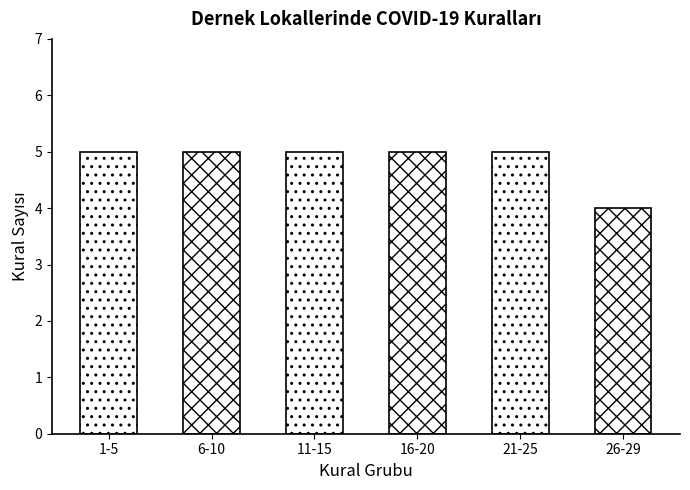

The value at 26-29 is 7. True or false?

False